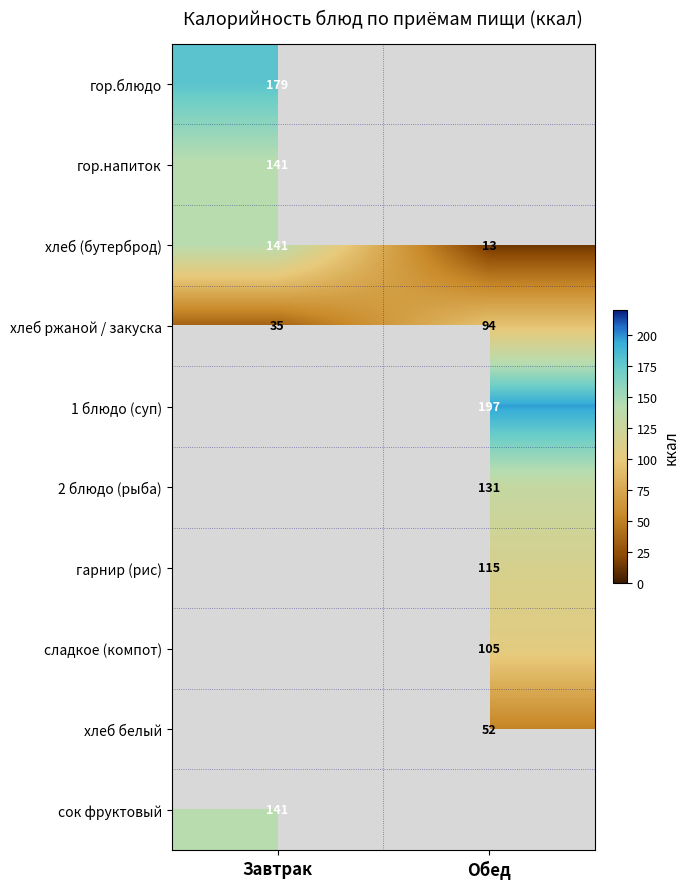

What is the difference between the хлеб ржаной / закуска values at Завтрак and Обед?

59